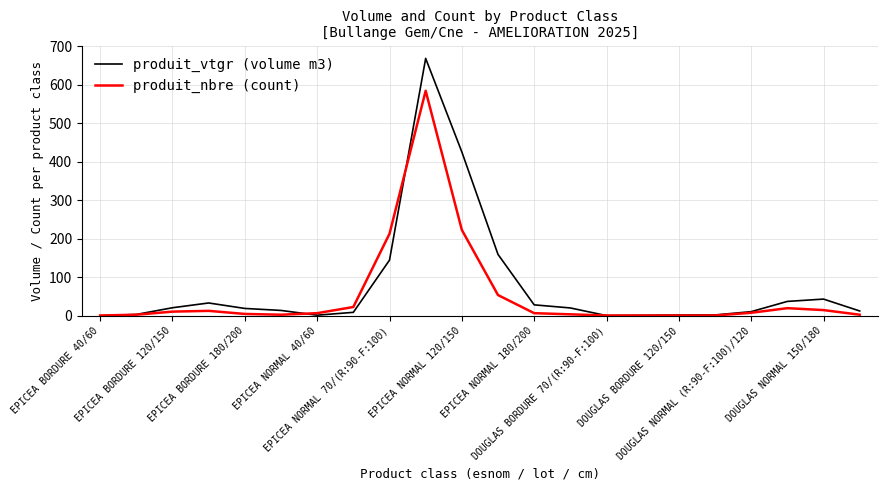

Which series has the largest range (max minus min)?

produit_vtgr (volume m3)